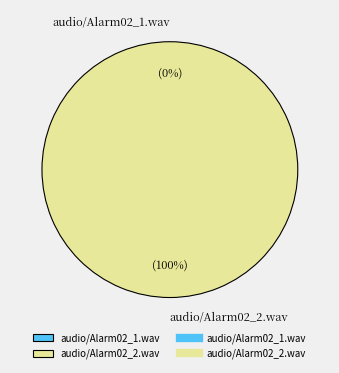

What is the smallest slice in the pie chart?

audio/Alarm02_1.wav